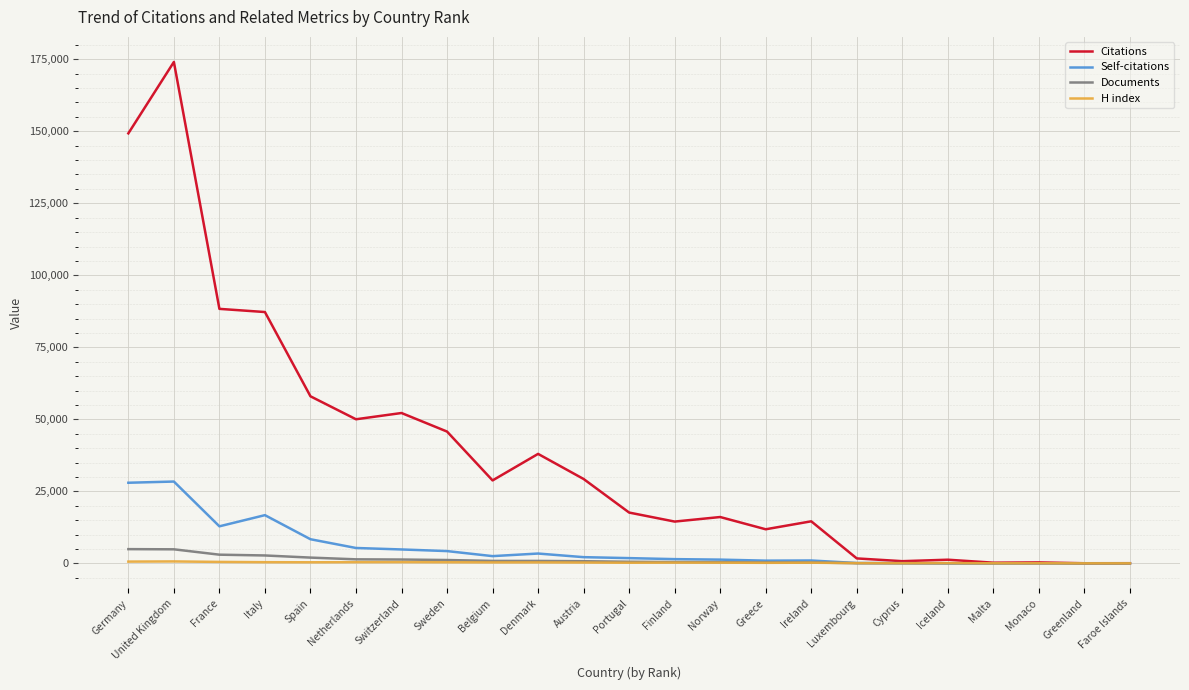

At which category is the sum across all series the highest?

United Kingdom